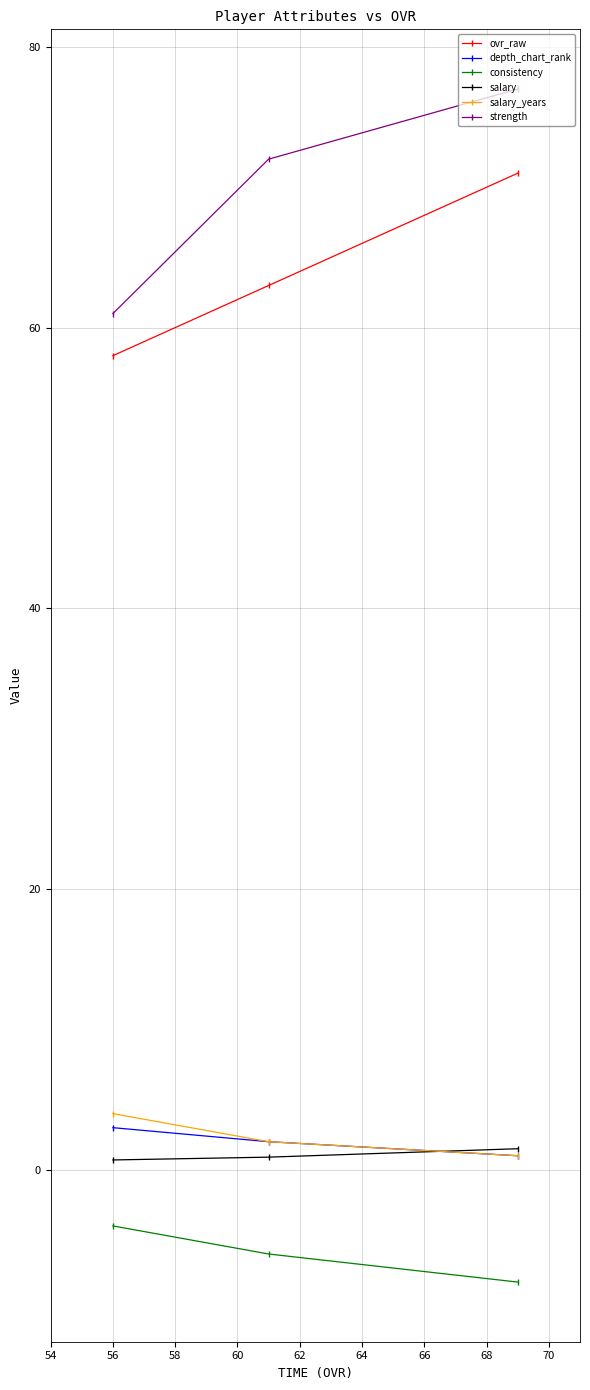

Which series has the widest spread of values?

strength